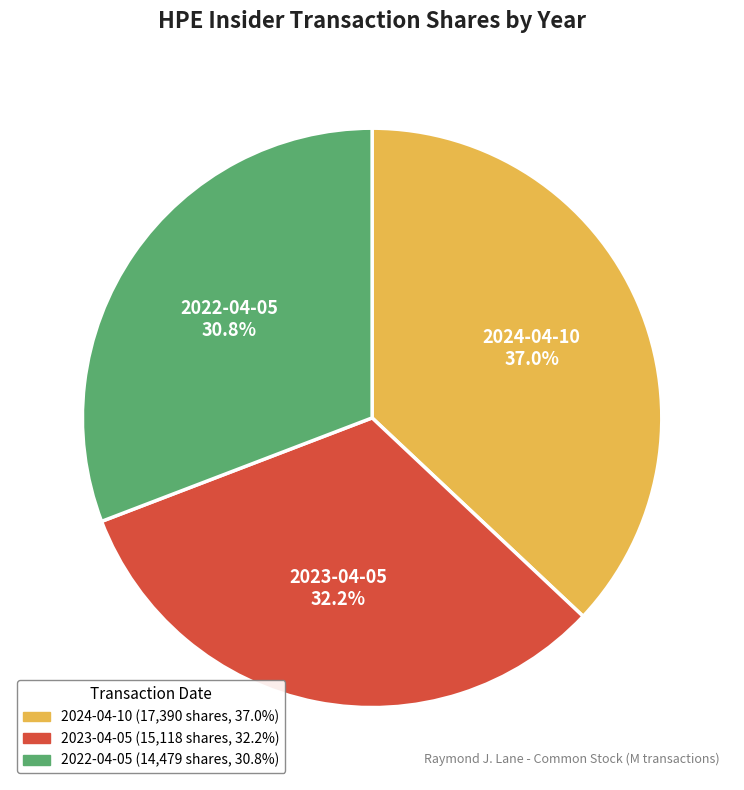

How many slices are in this pie chart?

3